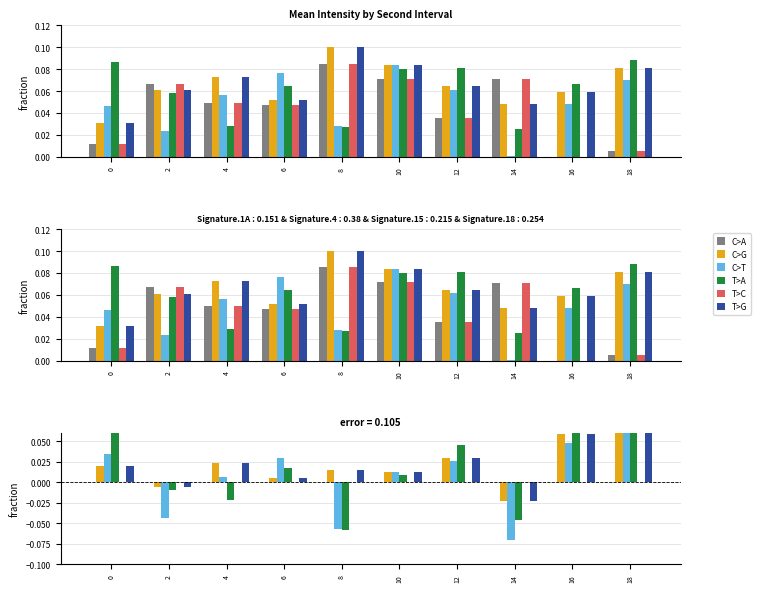

What is the difference between the maximum and minimum values in the T>A series?

0.1